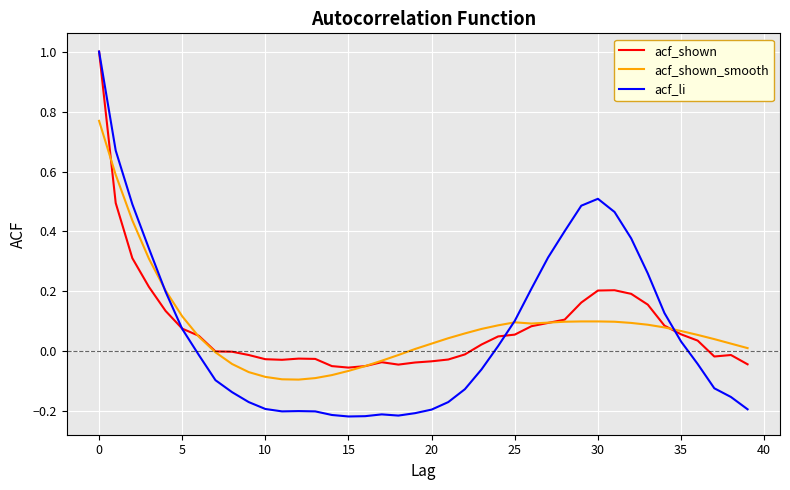

What is the maximum value shown in the chart?

1.0